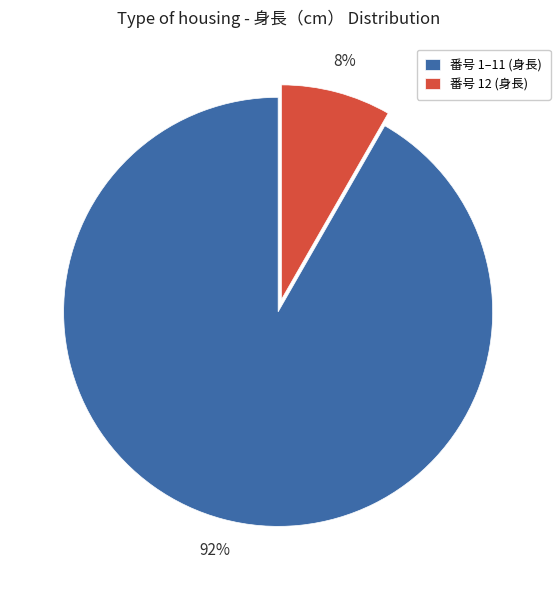

Count the number of slices in the pie.

2